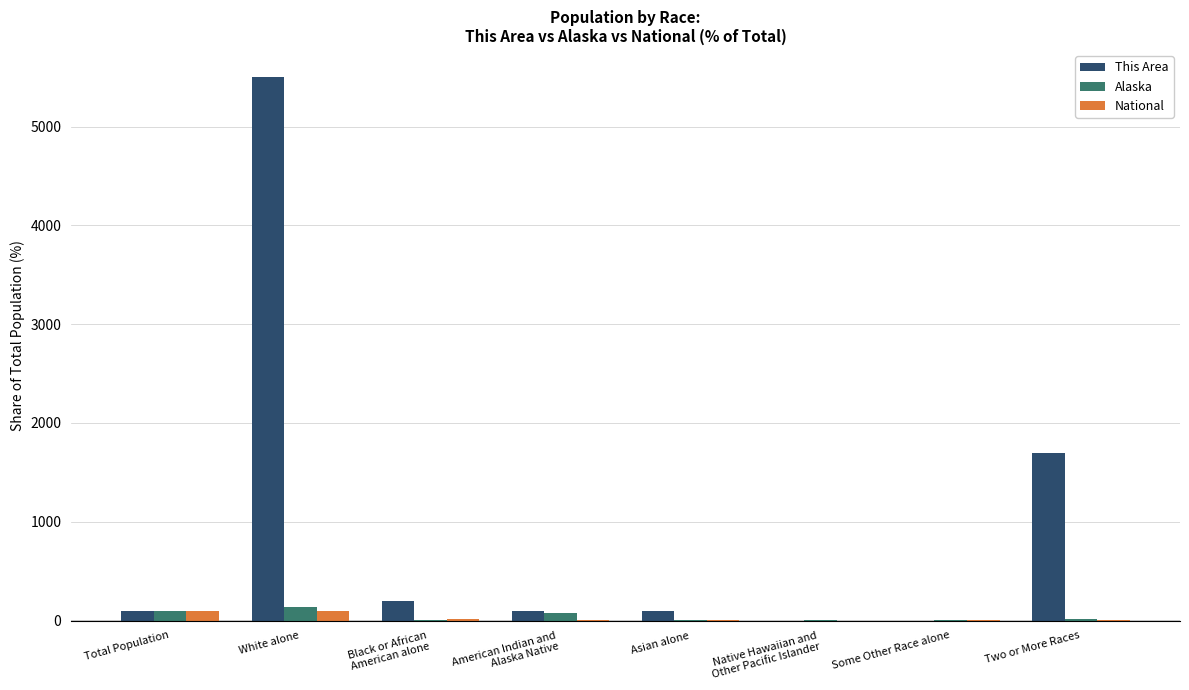

At which label is This Area closest to 2750?

Two or More Races